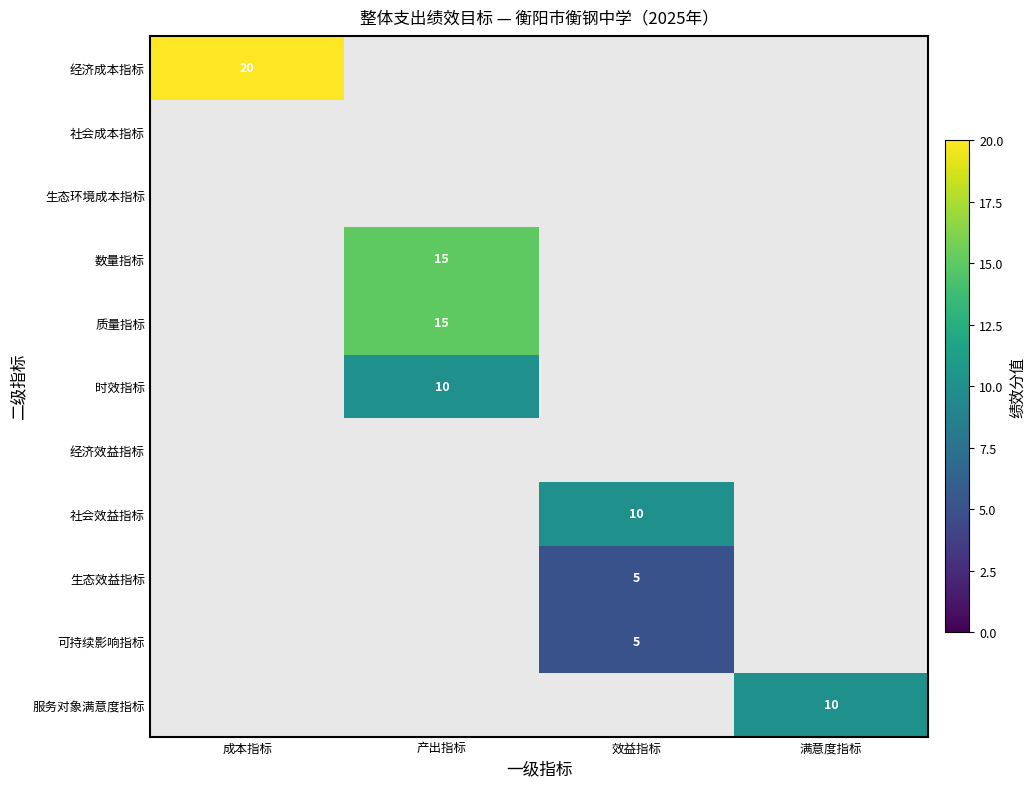

How many series are shown in this chart?

11